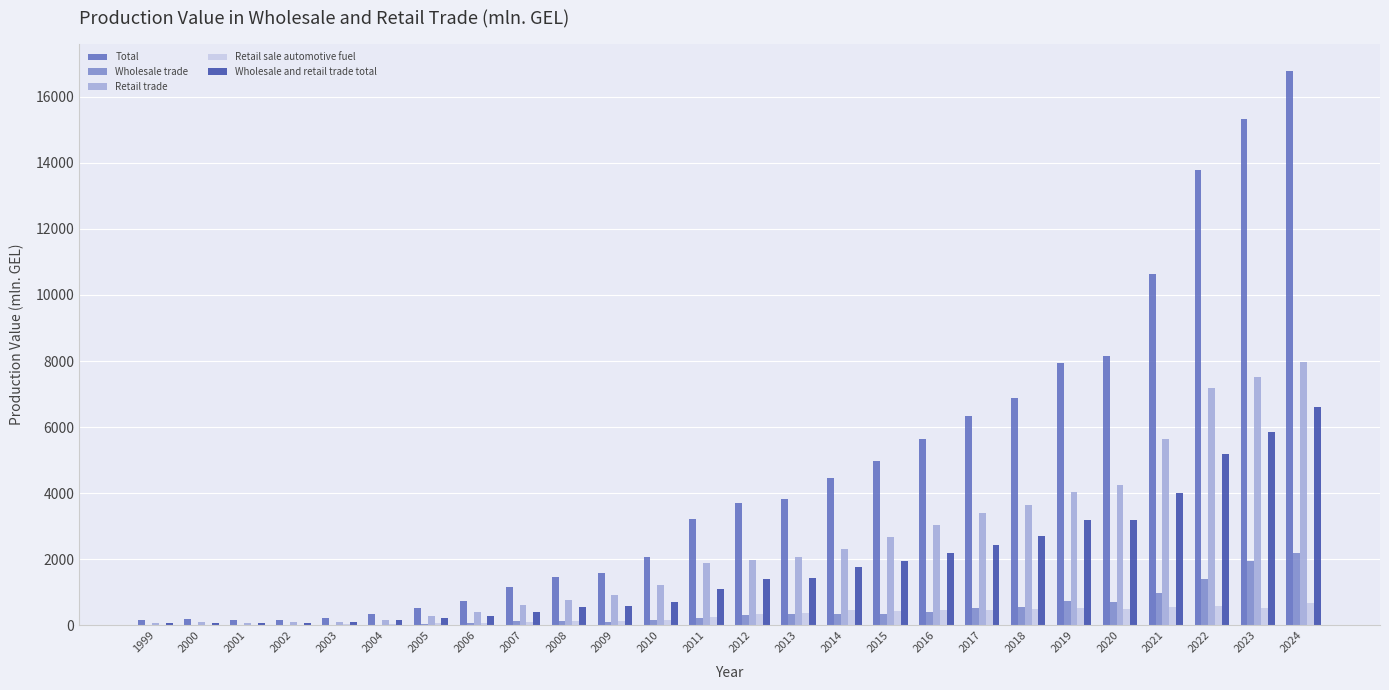

True or false: Total has a value of 6050.6 at 2012.

False